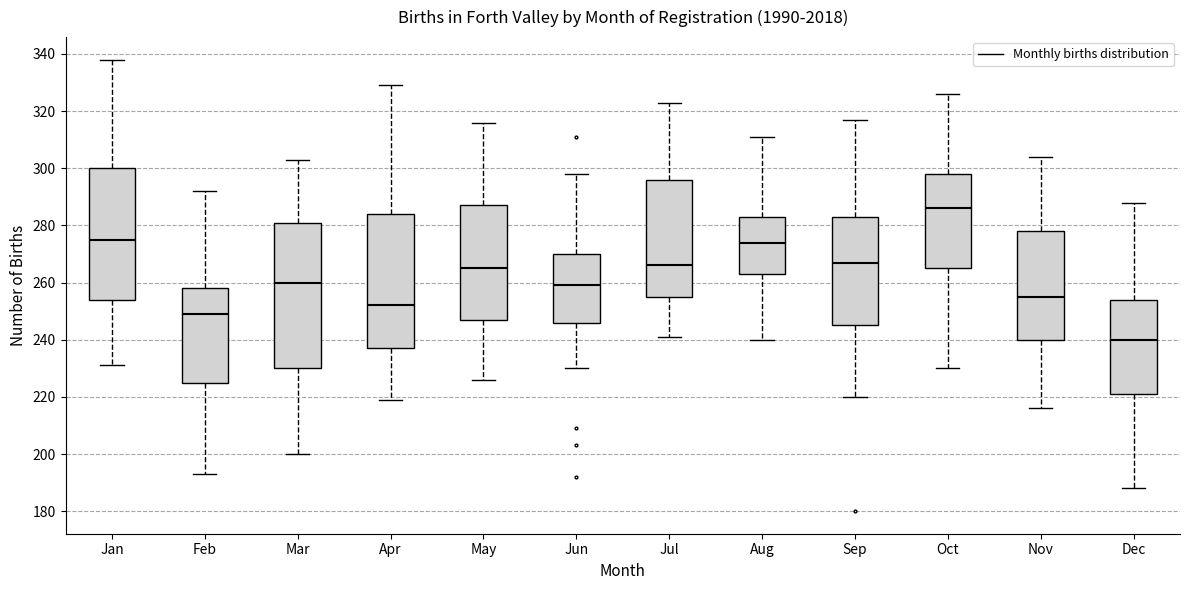

Which box has the lowest median line?

Dec